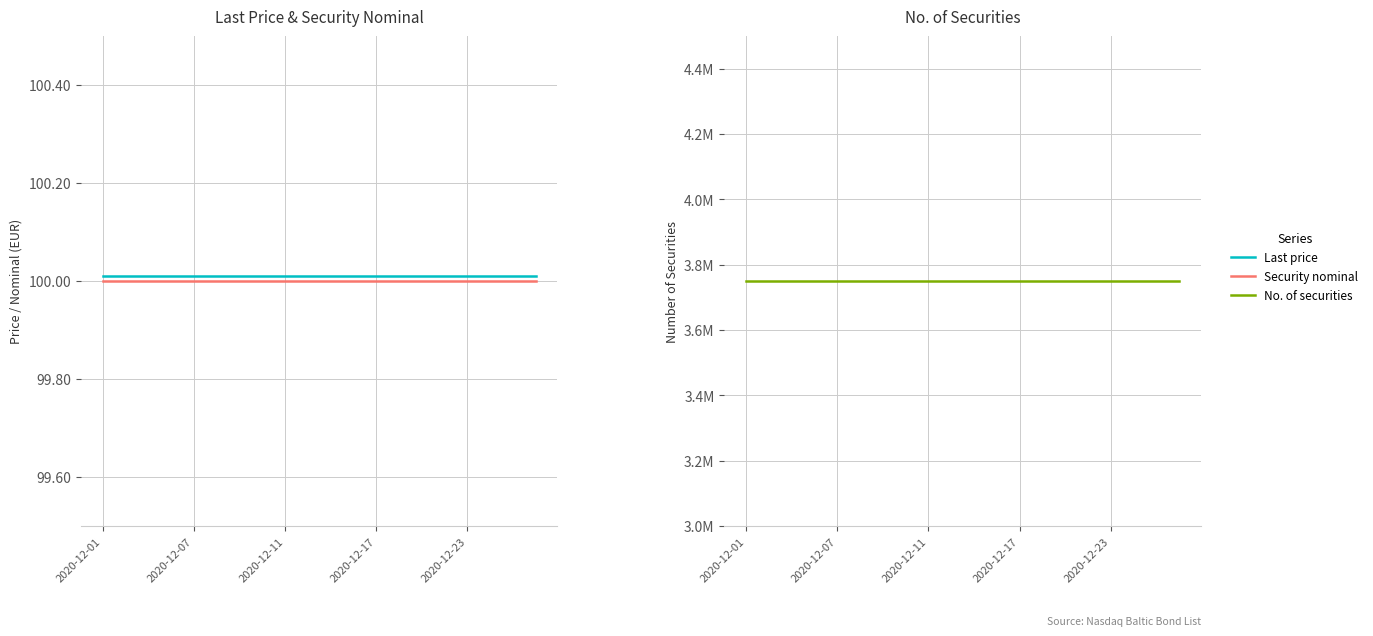

True or false: Security nominal and Last price cross at least once.

False